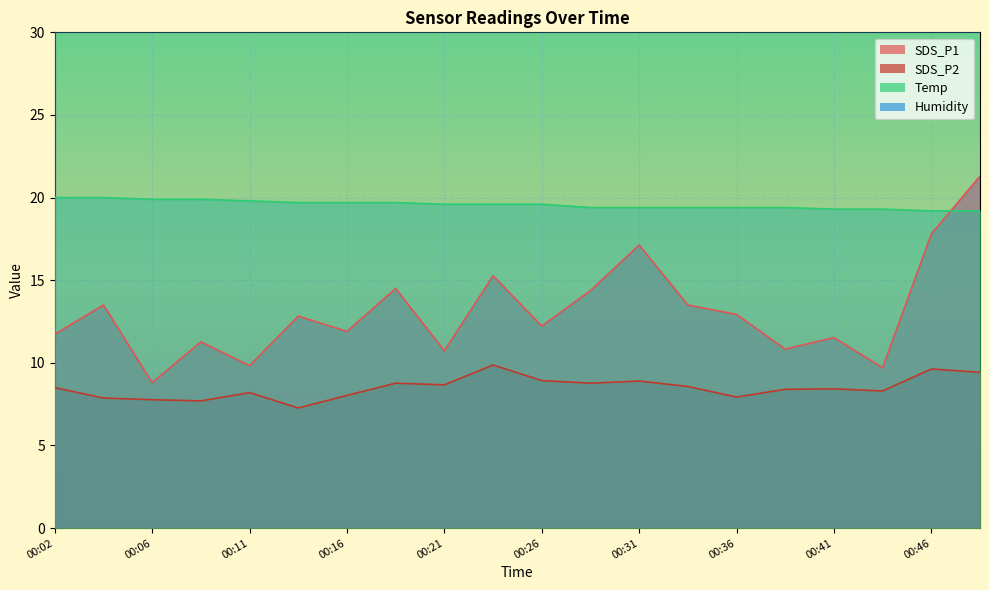

At which label is SDS_P2 closest to 8?

00:16